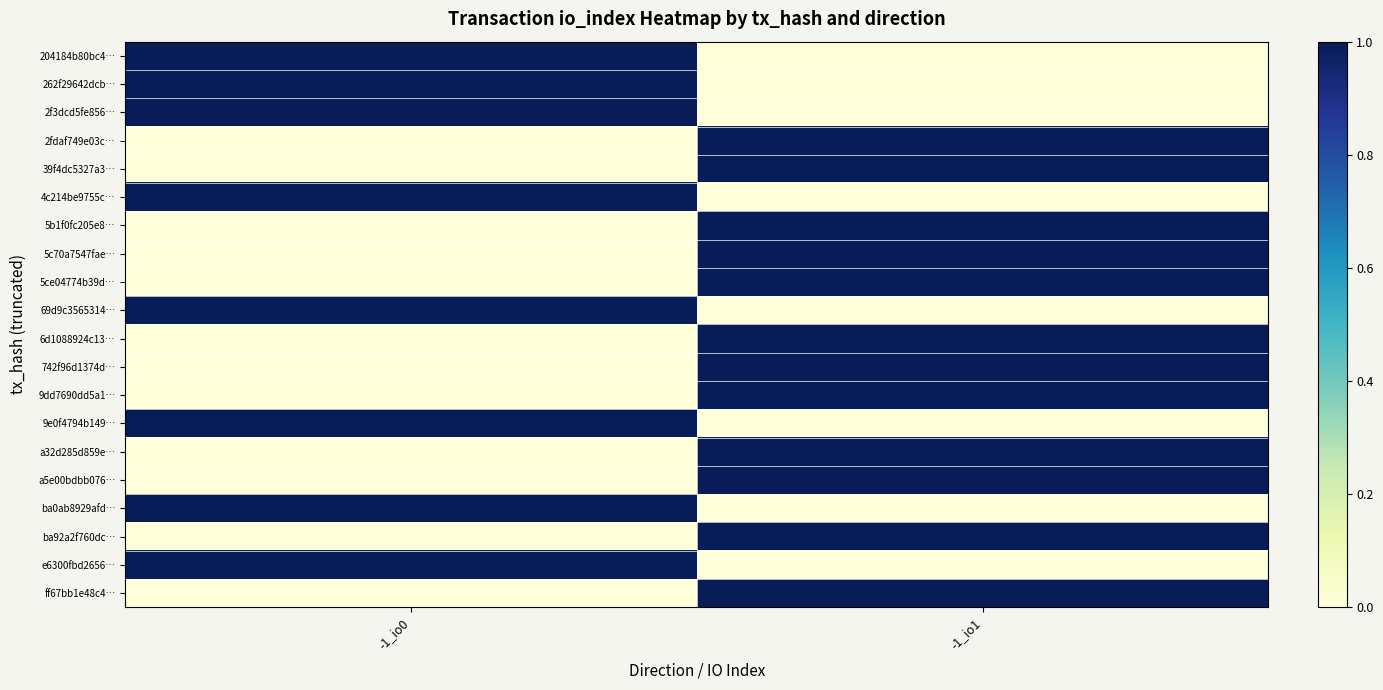

What is the total value across all series at -1_io0?

8